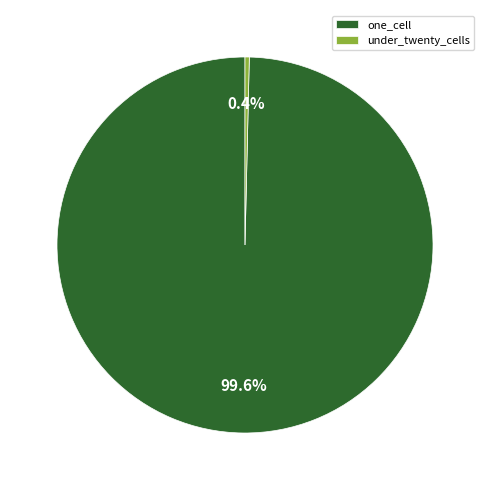

Do one_cell and under_twenty_cells together represent more than half of the pie?

Yes